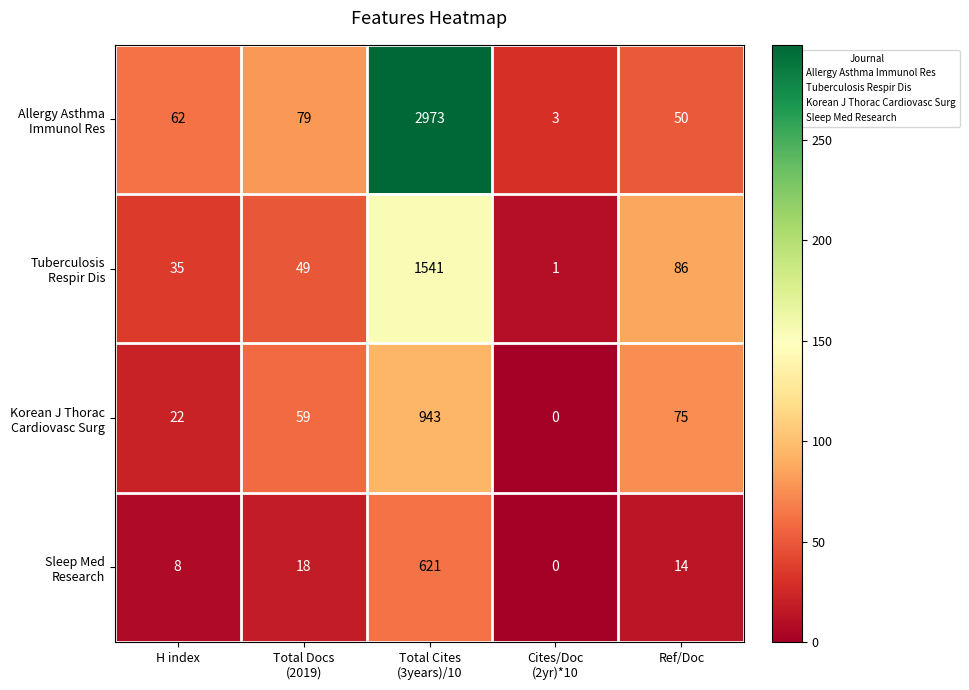

What is the spread (max minus min) of values at Ref/Doc?

72